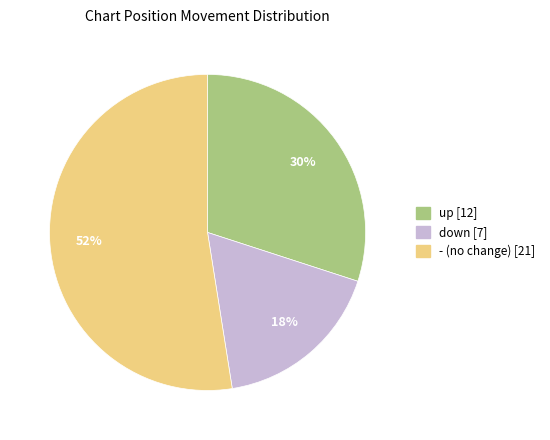

To the nearest percent, what percentage of the pie is down?

17%